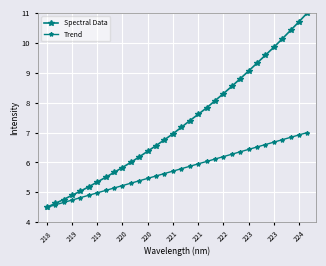

Count the number of categories in the chart.

32